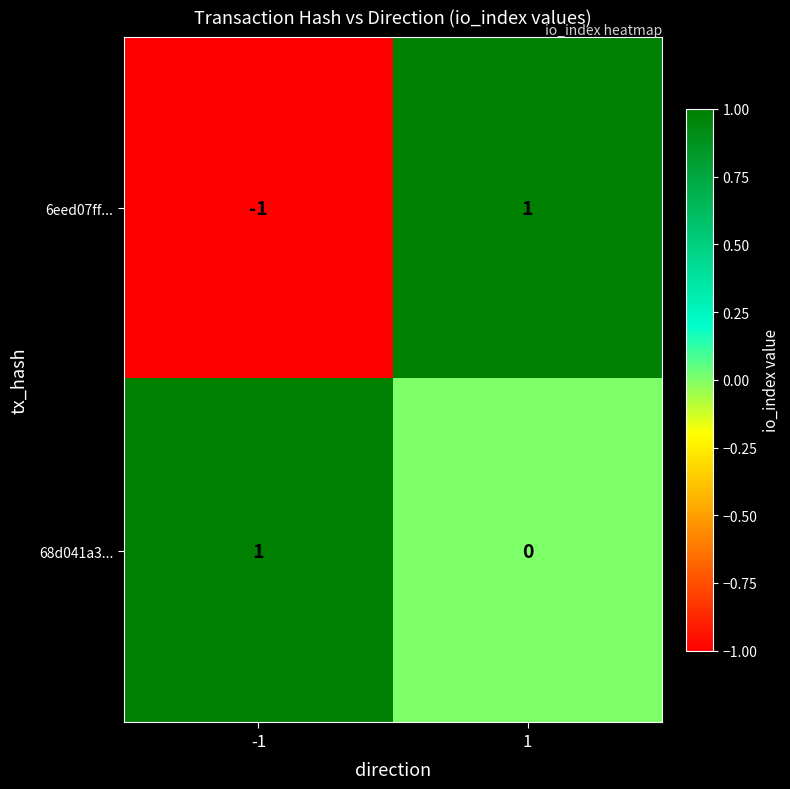

Which series has the widest spread of values?

6eed07ff...